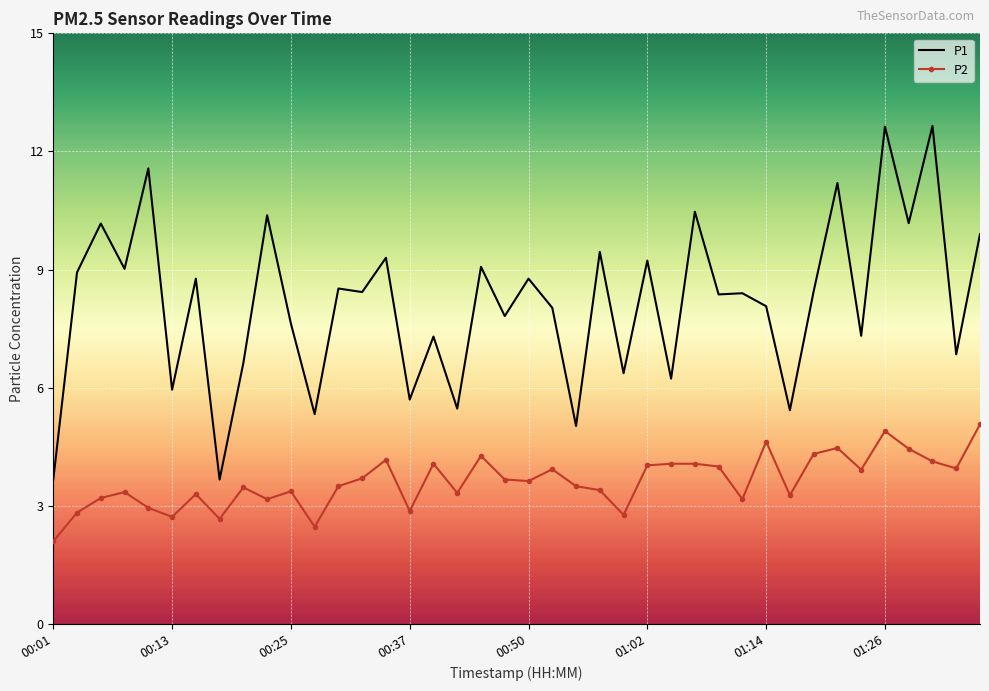

True or false: P2 and P1 intersect in this chart.

False